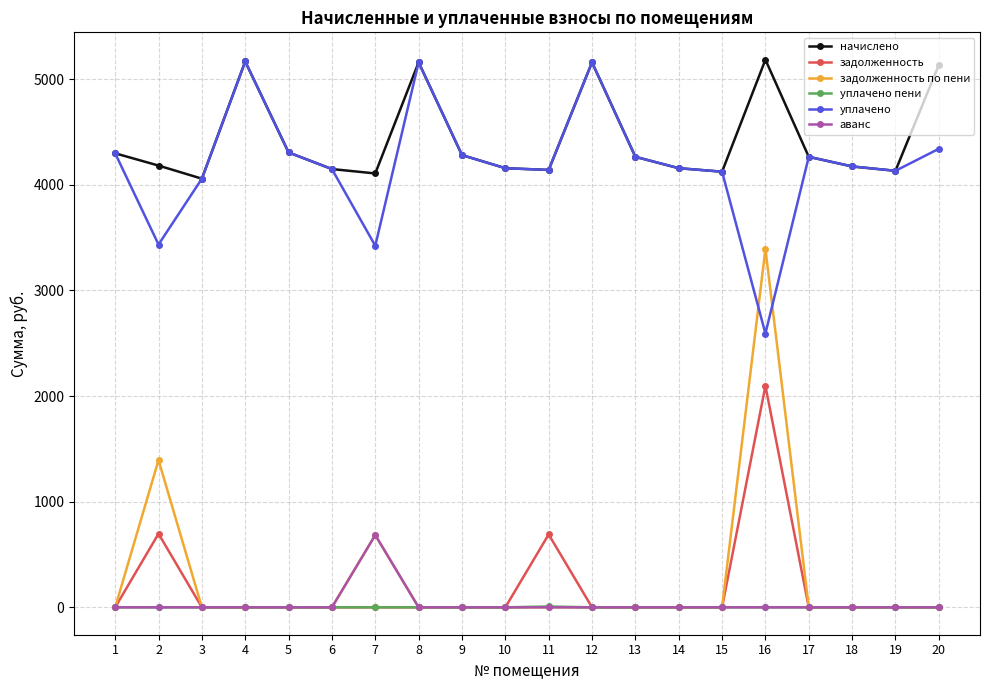

True or false: начислено has more than 2 interior local peaks.

True